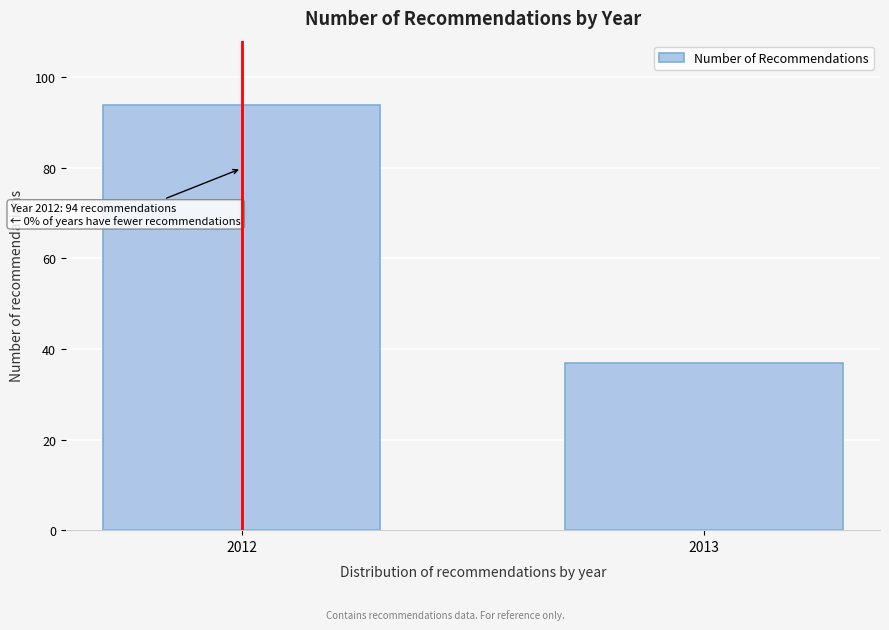

Reading left to right, what are all the values shown in this chart?

2012=94	2013=37